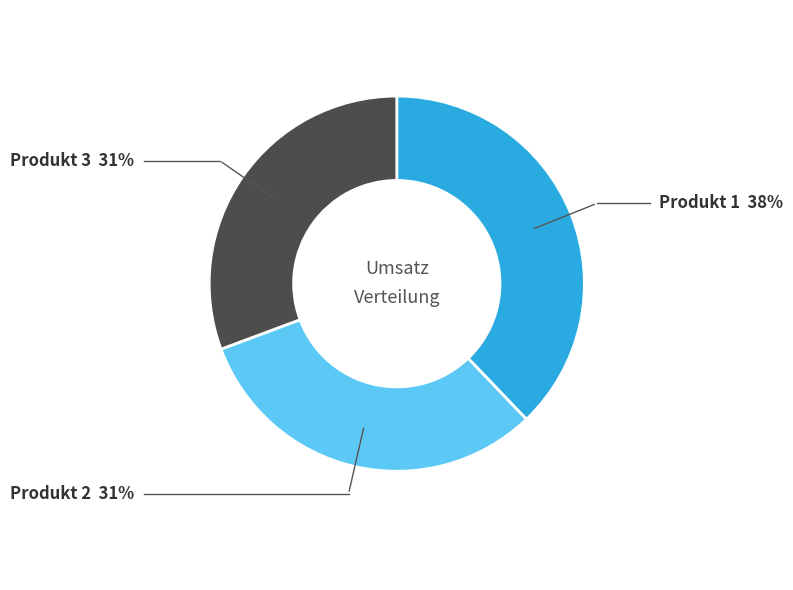

Count the number of slices in the pie.

3